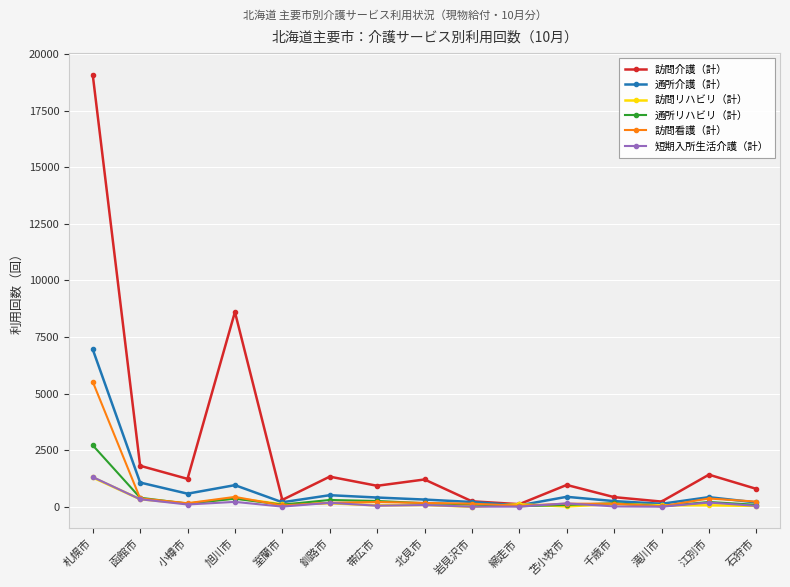

Which series has the largest range (max minus min)?

訪問介護（計）